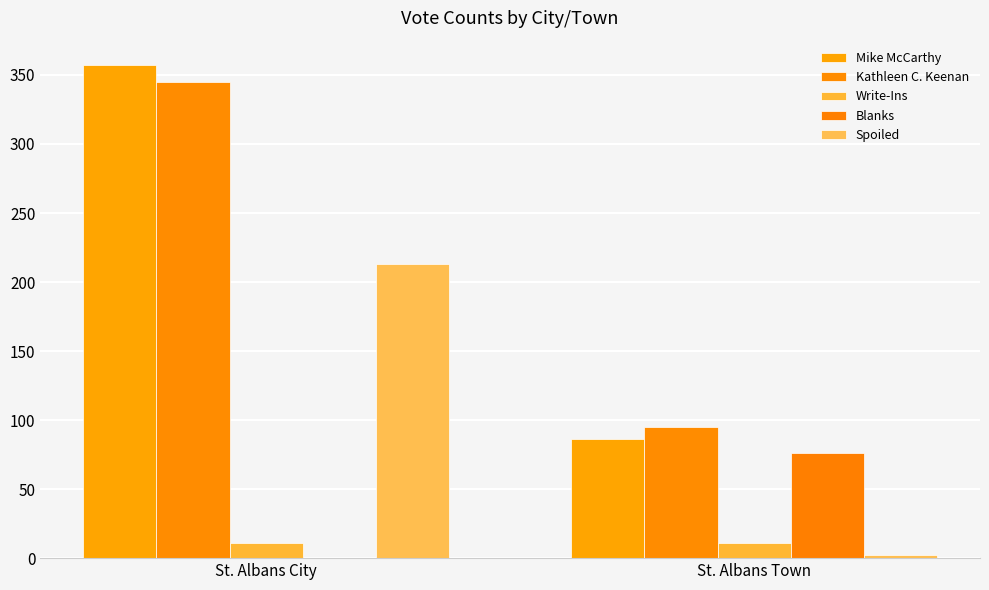

The Mike McCarthy series shows 357 at St. Albans City. True or false?

True